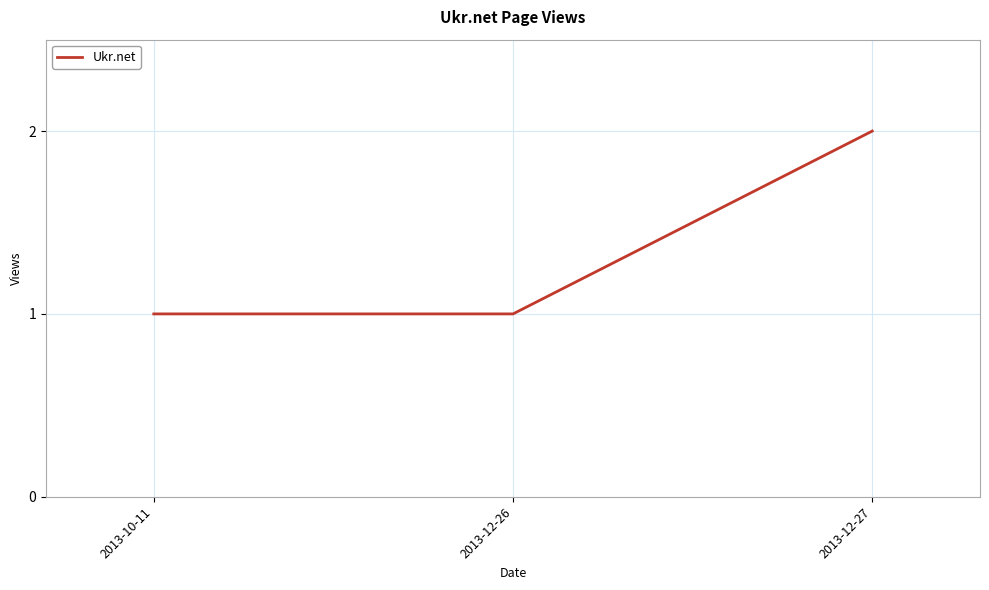

True or false: the data shows 1 at 2013-10-11.

True